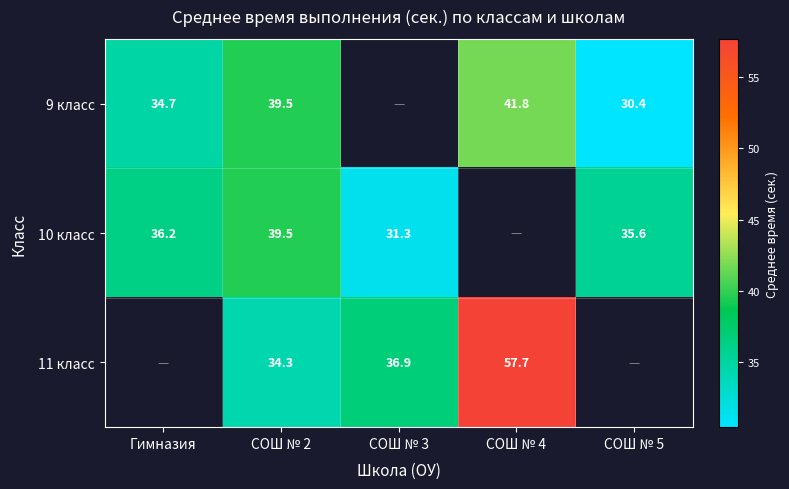

Is the value of 9 класс at СОШ № 4 greater than the value of 10 класс at СОШ № 3?

Yes